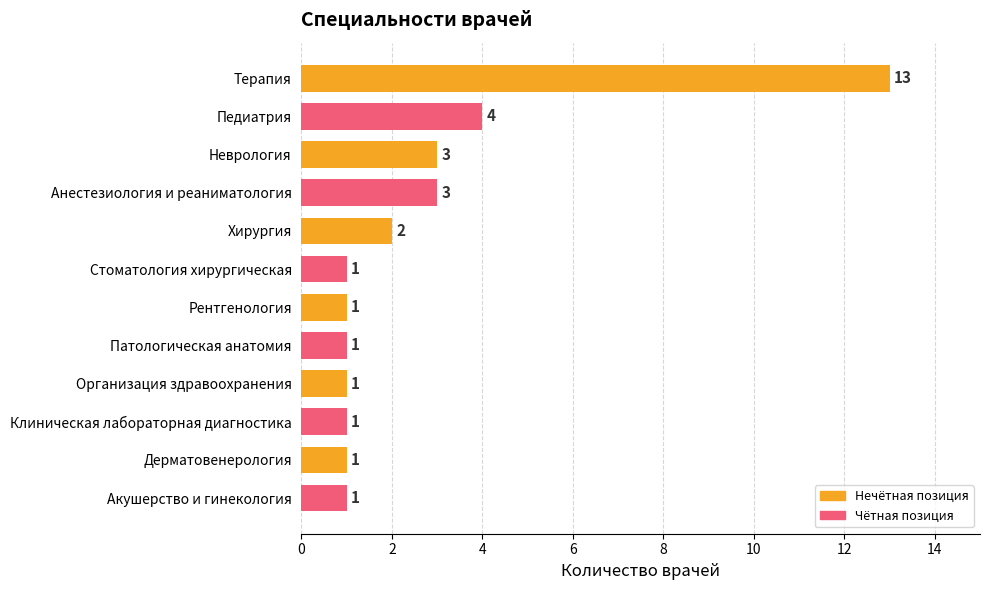

What is the minimum value shown in the chart?

1